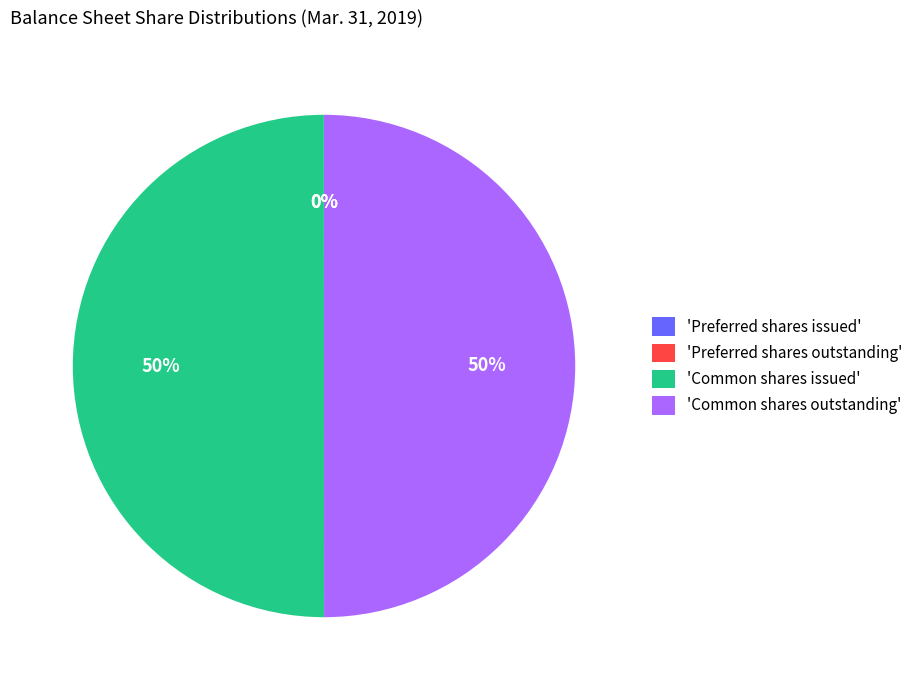

True or false: 'Common shares outstanding' accounts for 50% of the total.

True